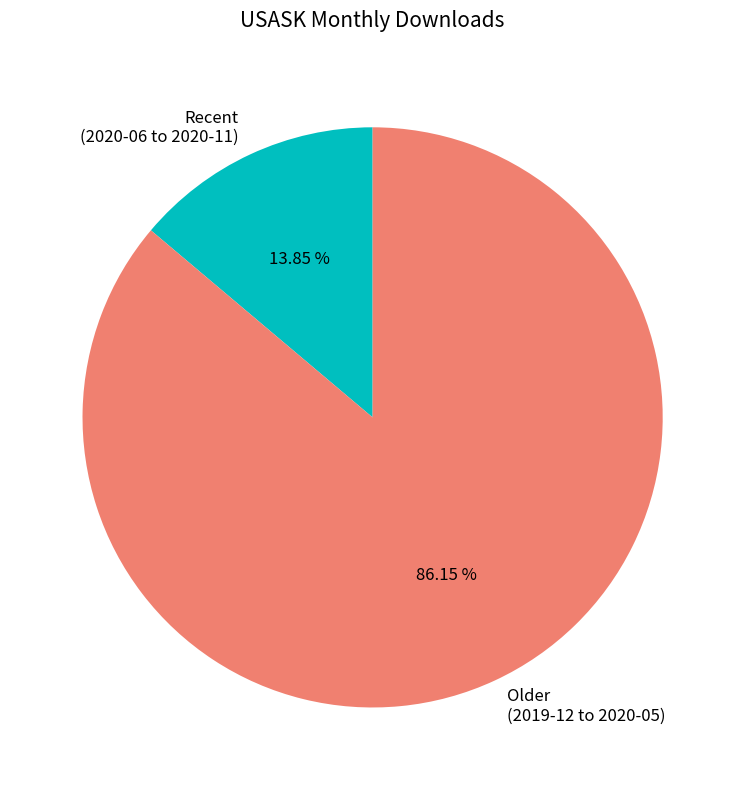

Is the sum of Recent (2020-06 to 2020-11) and Older (2019-12 to 2020-05) greater than half?

Yes